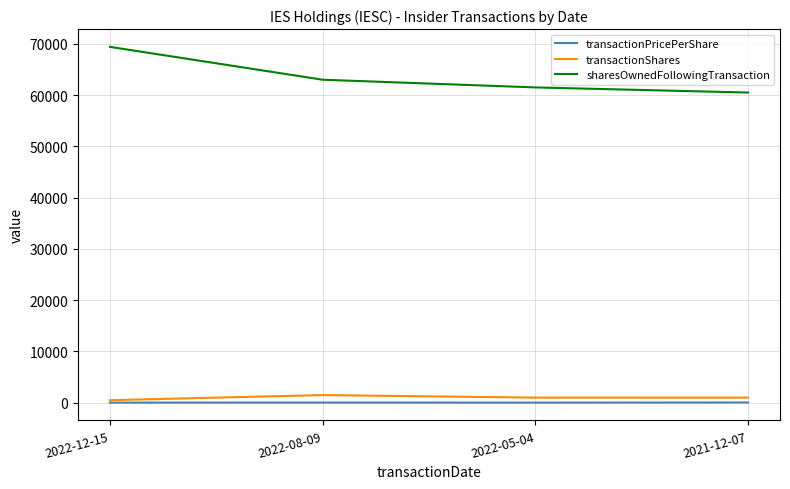

At how many categories does at least one series exceed 50397?

4